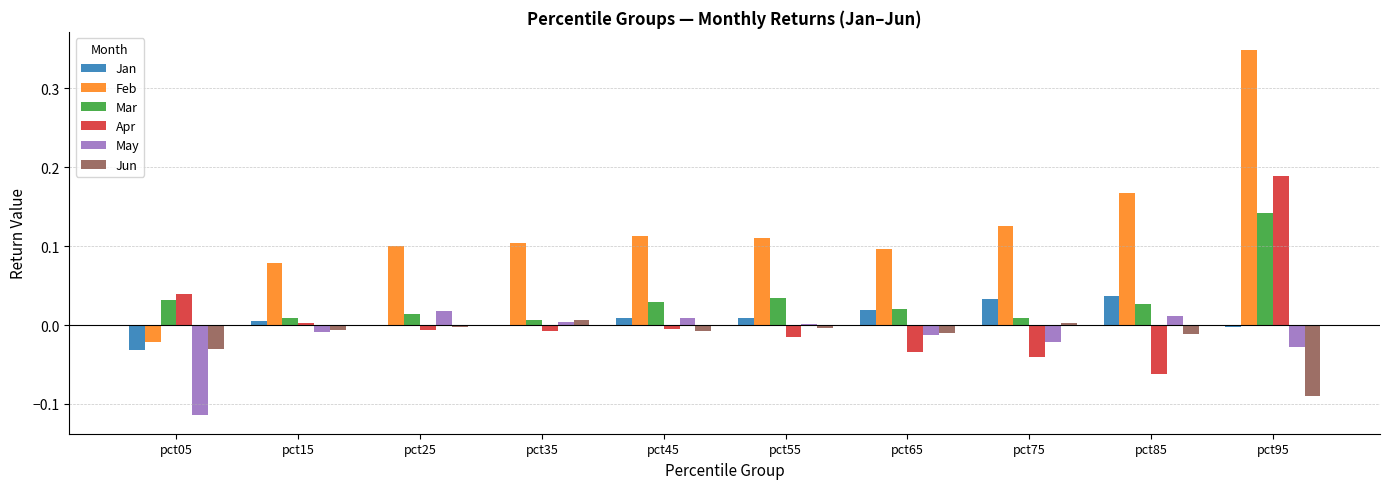

Is the value of Feb at pct45 greater than the value of May at pct75?

Yes